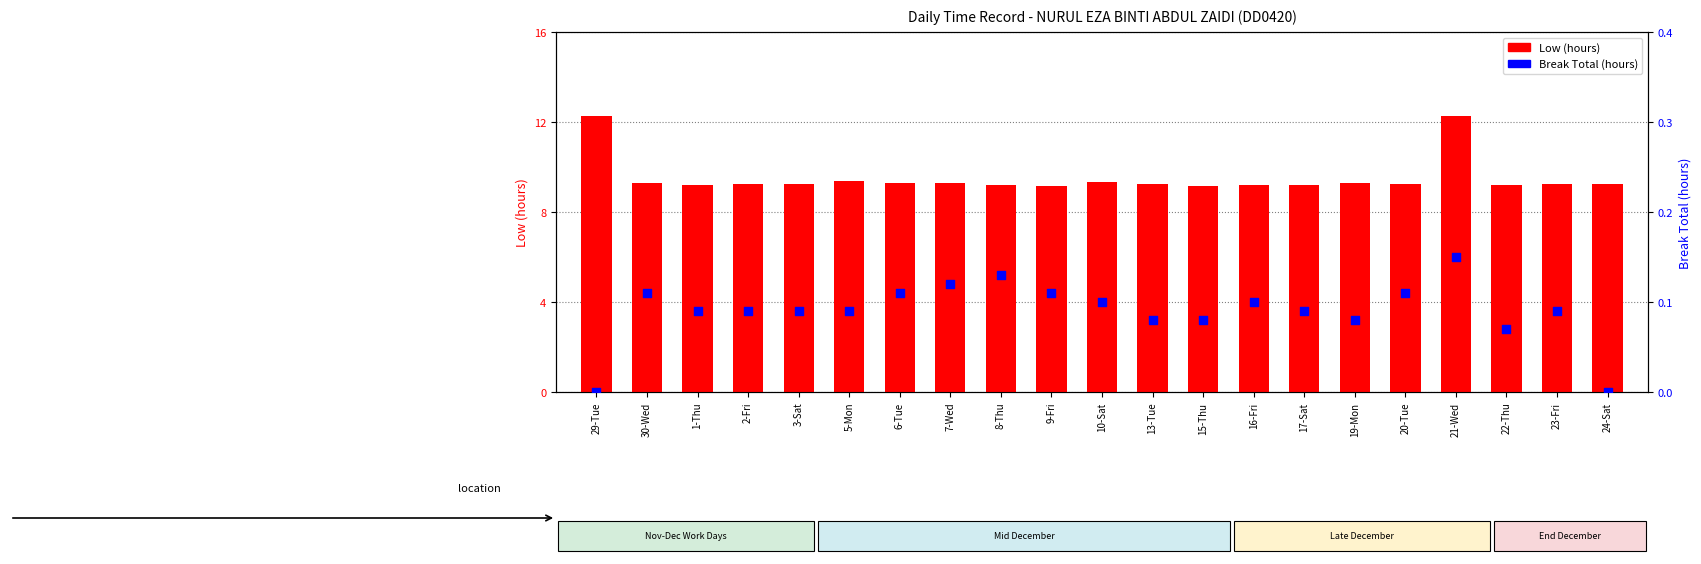

At which category is the sum across all series the highest?

21-Wed